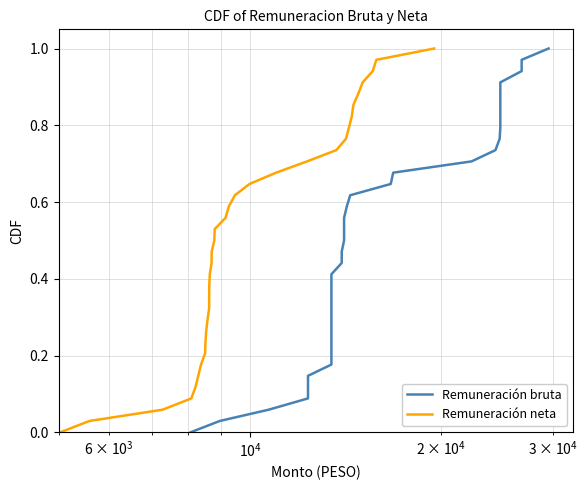

How many categories are shown in the chart?

35